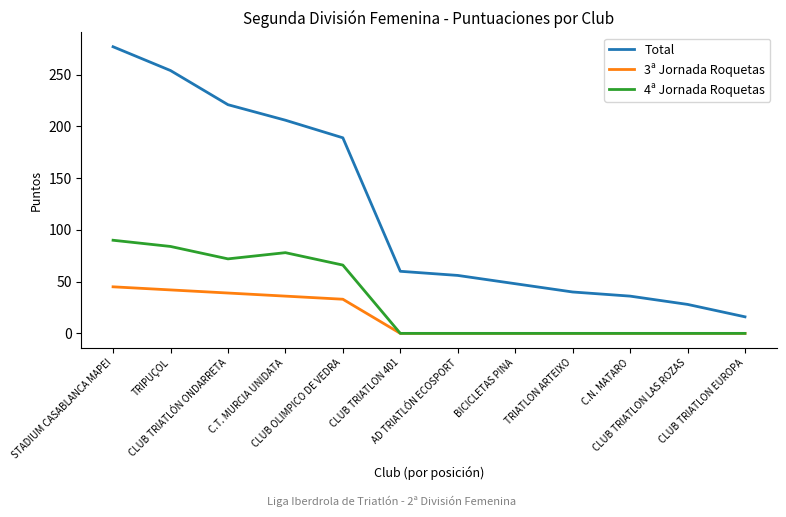

Which series has the widest spread of values?

Total